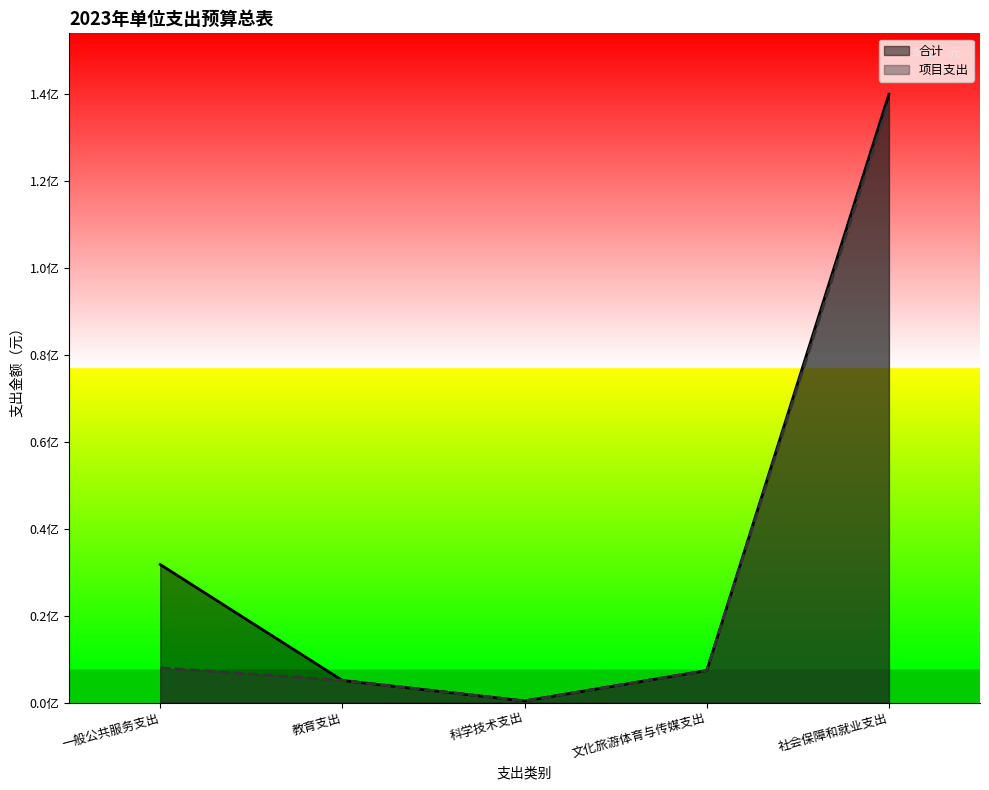

Which series has the widest spread of values?

合计_line